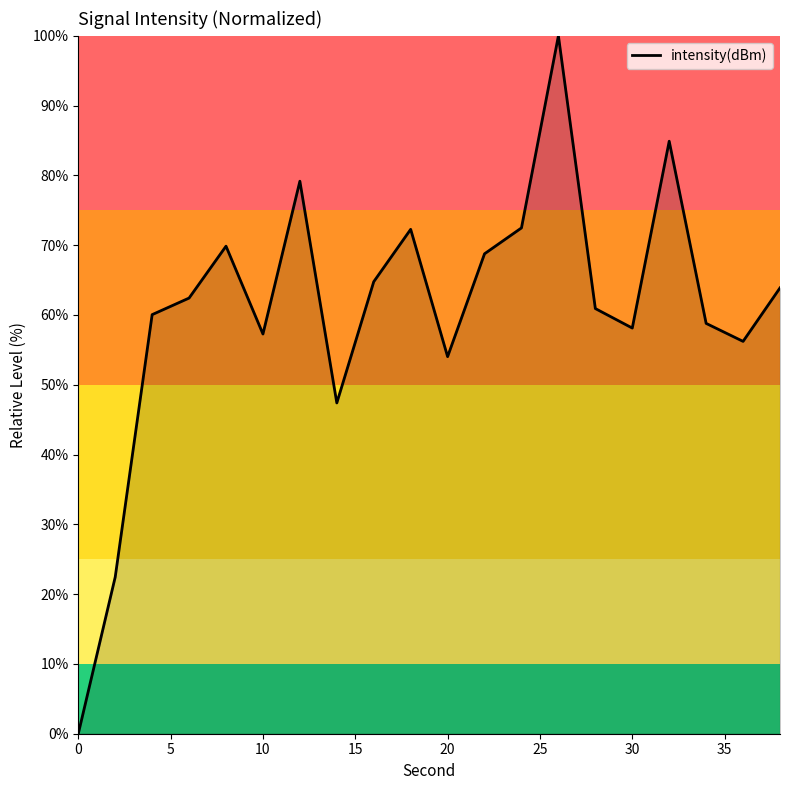

What is the greatest value displayed?

100.0